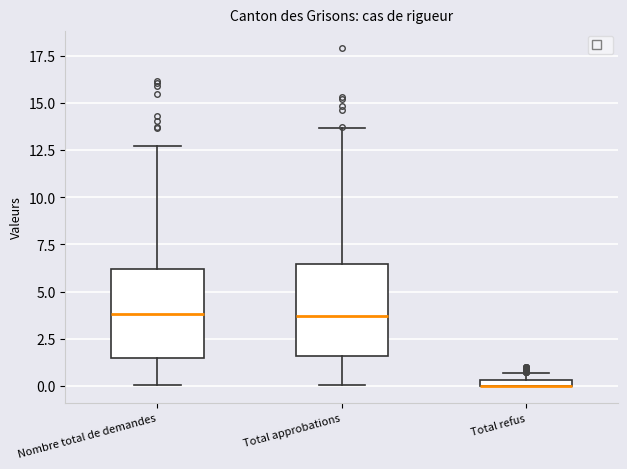

Where does the upper whisker of the box for Total approbations end on the y-axis? The values are not printed on the chart, so give them approximately, as read against the axis.

13.5